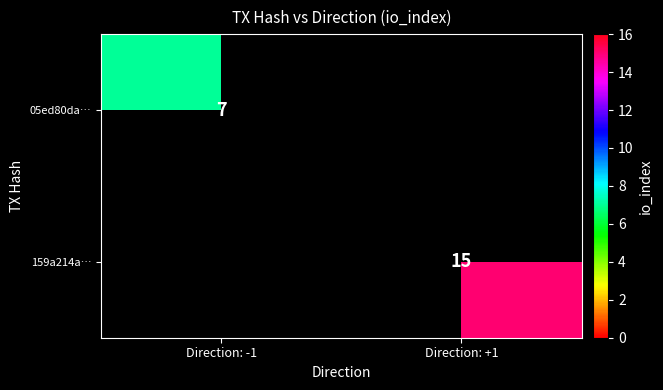

What is the smallest value displayed?

7.0